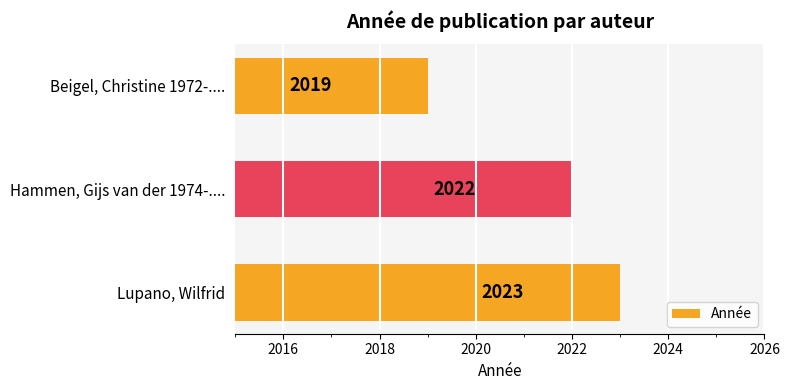

What is the sum of the values at Lupano, Wilfrid and Beigel, Christine 1972-....?

4042